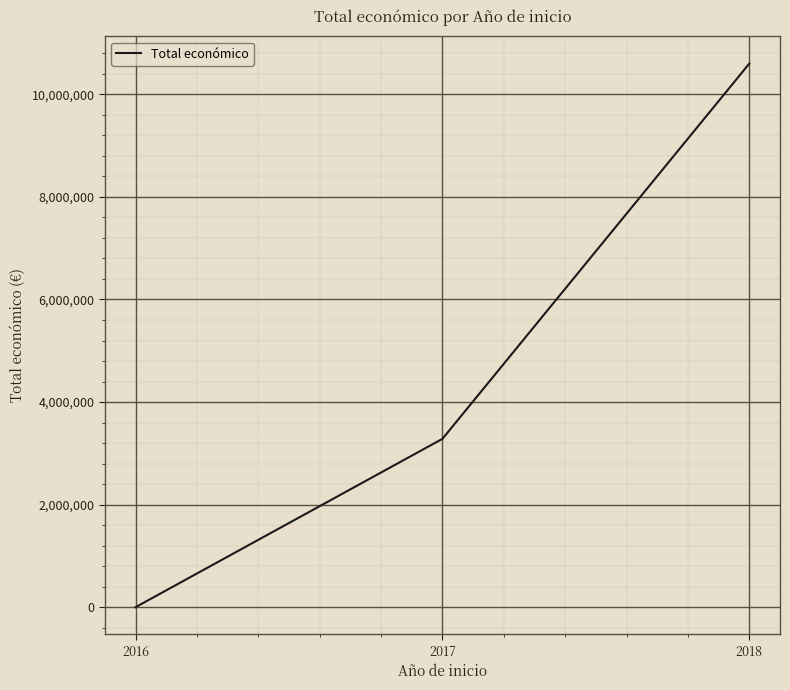

True or false: the data shows 3284626 at 2017.

True